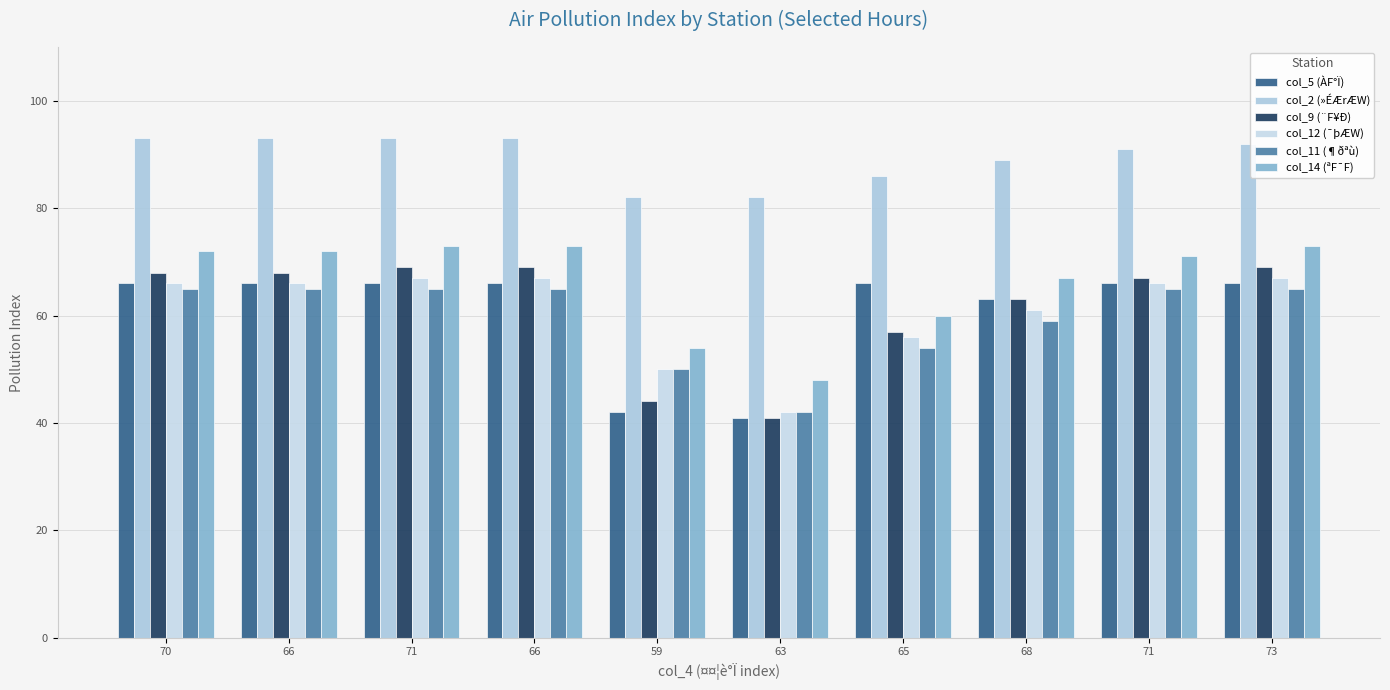

What is the average value of the col_12 (¯þÆW) series?

61